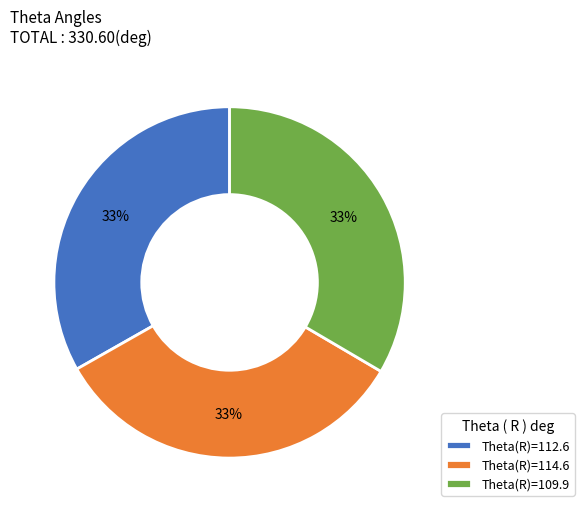

Is the sum of Theta(R)=114.6 and Theta(R)=112.6 greater than half?

Yes